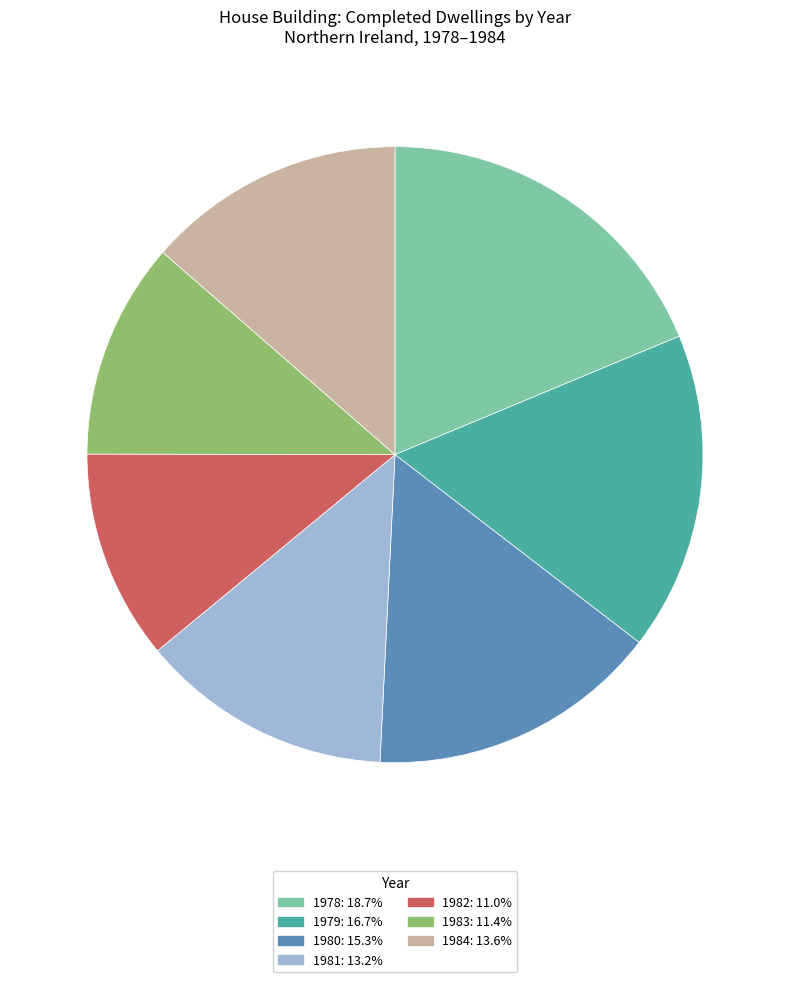

Do 1983: 11.4% and 1981: 13.2% together represent more than half of the pie?

No